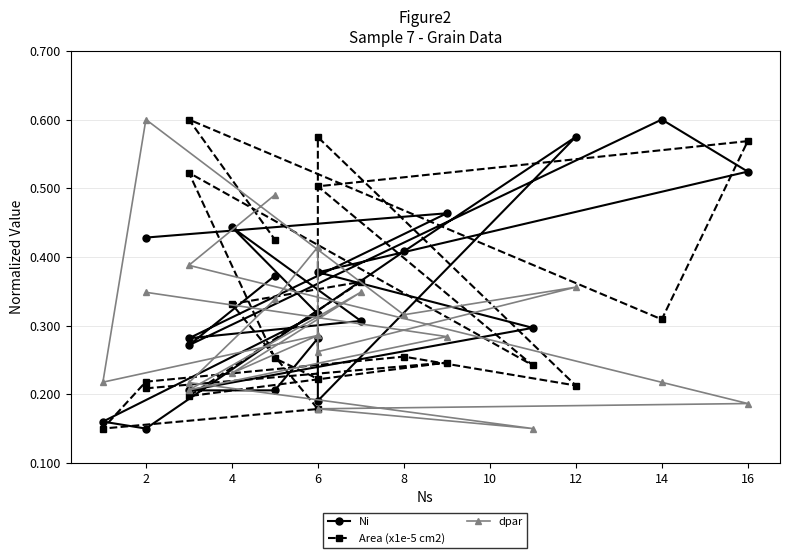

How many lines are shown in the chart?

3